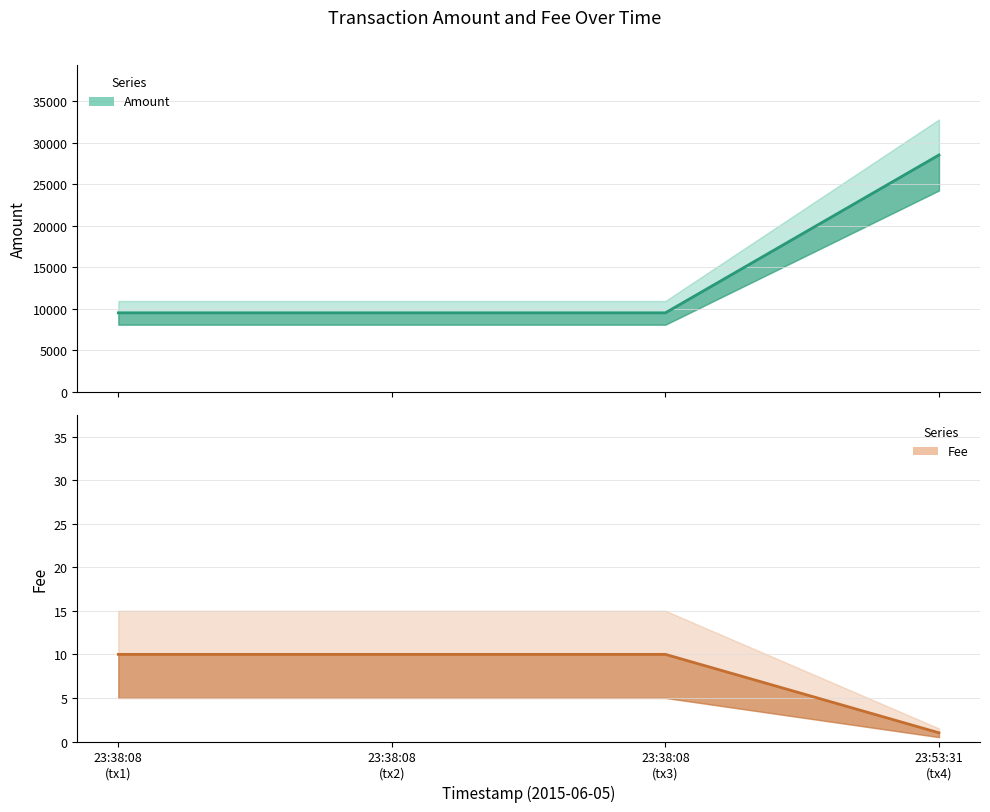

List the labels in order of Fee value, smallest first.

23:53:31
(tx4), 23:38:08
(tx1), 23:38:08
(tx2), 23:38:08
(tx3)